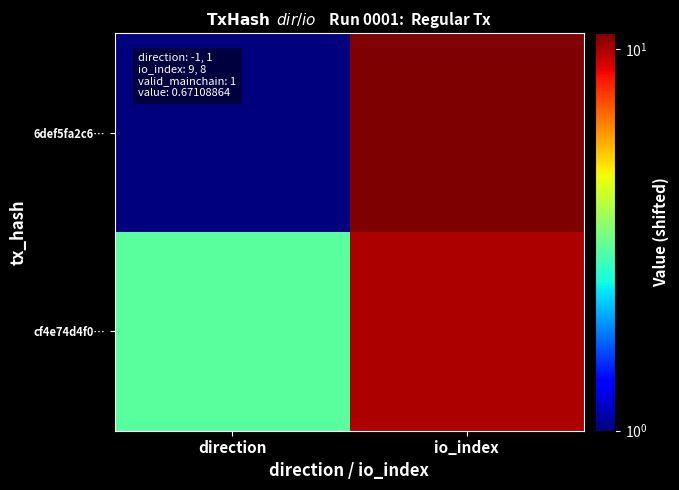

Reading left to right, extract all data points from this chart.

6def5fa2c6…: direction=1	io_index=11
cf4e74d4f0…: direction=3	io_index=10